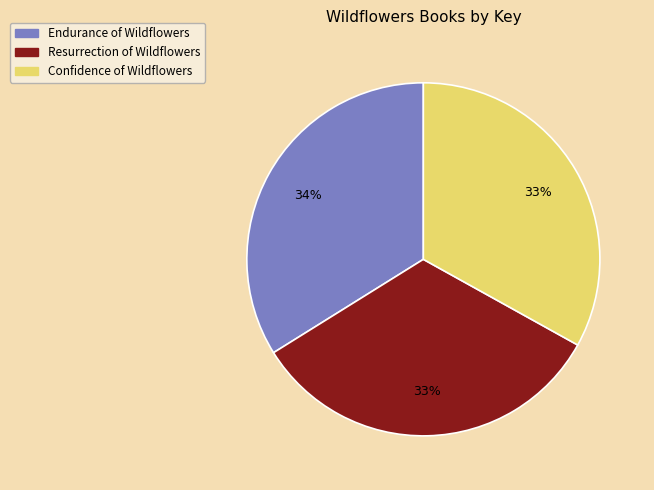

To the nearest percent, what is the combined percentage of Resurrection of Wildflowers and Confidence of Wildflowers?

66%